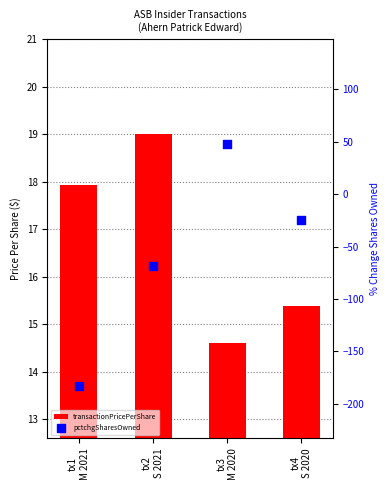

Which series contains the lowest Y value?

pctchgSharesOwned